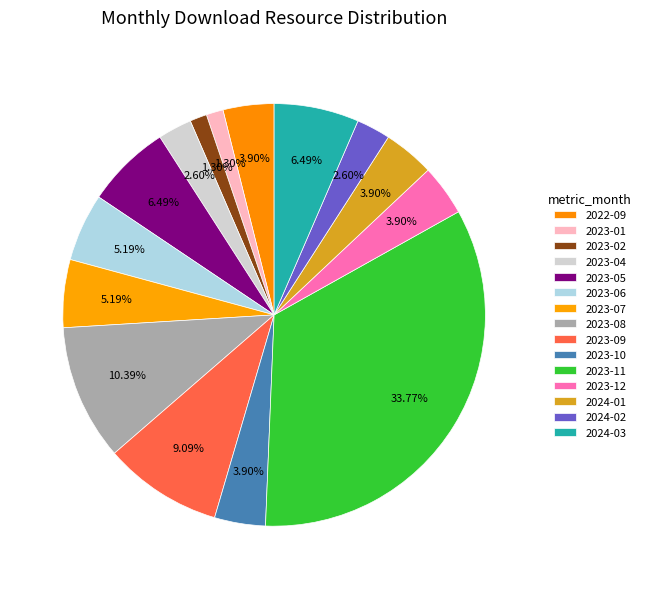

The 2024-01 slice represents 4% of the pie. True or false?

True